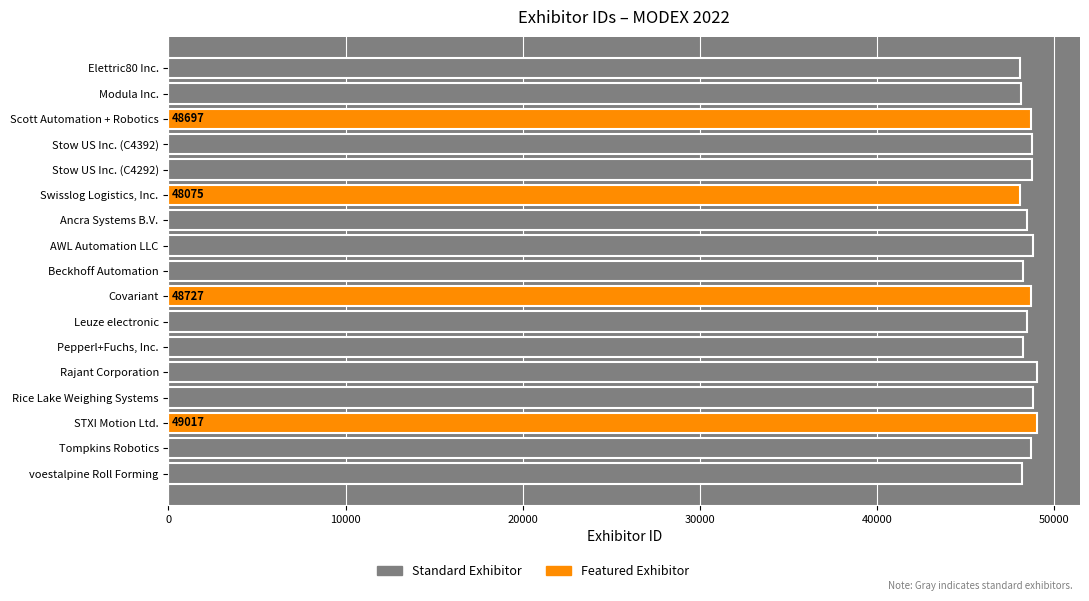

The chart shows a value of 49017 at STXI Motion Ltd.. True or false?

True